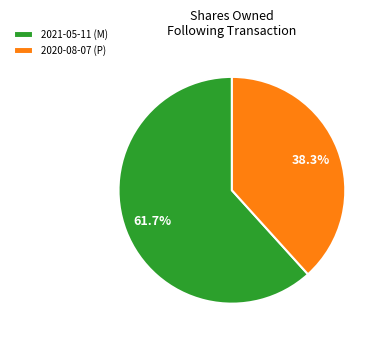

To the nearest percent, what is the average slice percentage?

50%